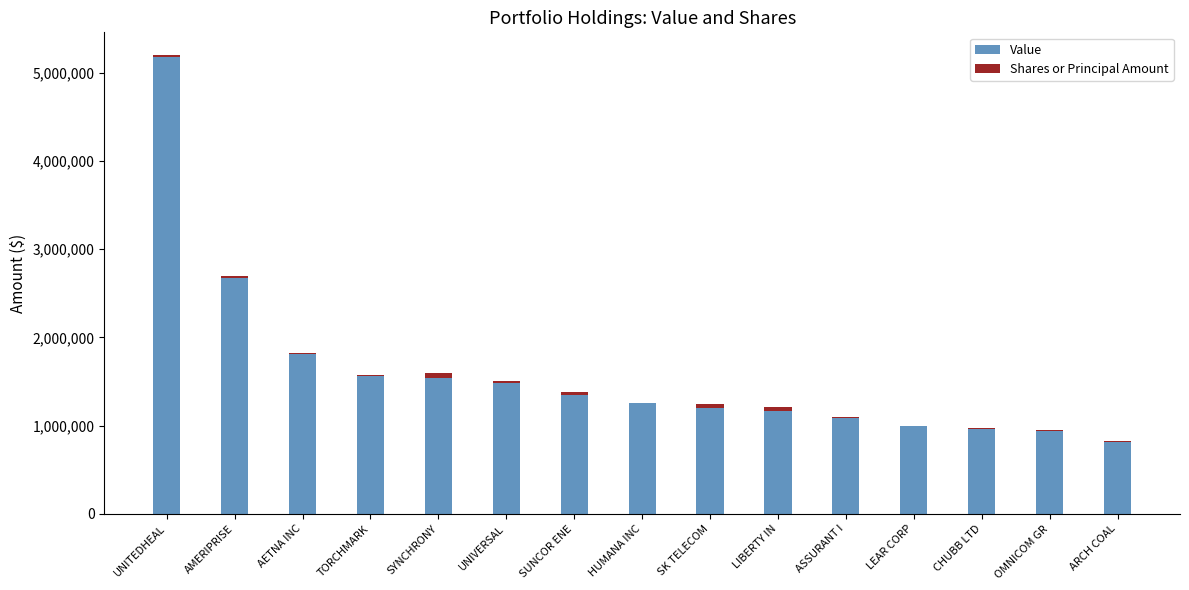

Are the bars horizontal?

No